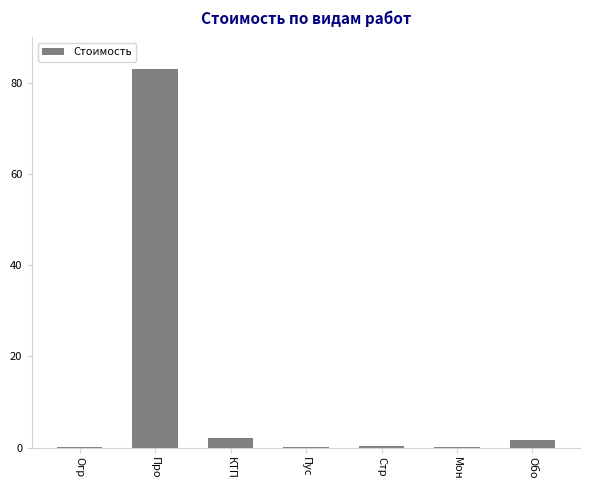

True or false: the data shows 0.0 at Пус.

True